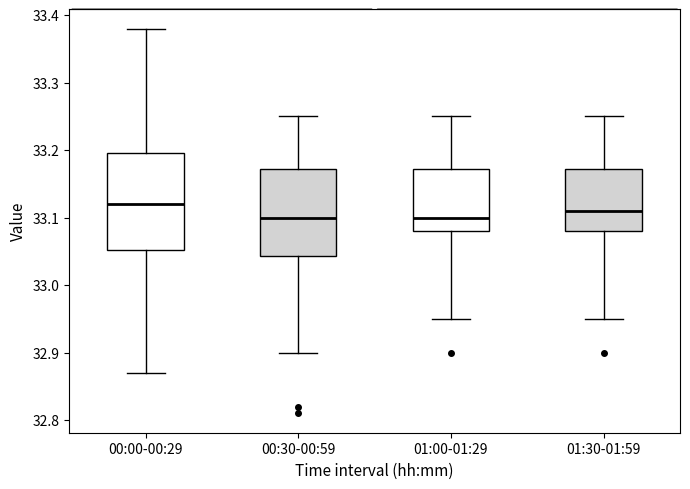

Reading left to right, read every box against the y-axis: the position of its median line, the range the box covers, and the ends of its whiskers. The values are not printed on the chart, so give them approximately, as read against the axis.

00:00-00:29: median 33.12, box 33.05 to 33.20, whiskers 32.87 to 33.38
00:30-00:59: median 33.10, box 33.04 to 33.17, whiskers 32.90 to 33.25
01:00-01:29: median 33.10, box 33.08 to 33.17, whiskers 32.95 to 33.25
01:30-01:59: median 33.11, box 33.08 to 33.17, whiskers 32.95 to 33.25